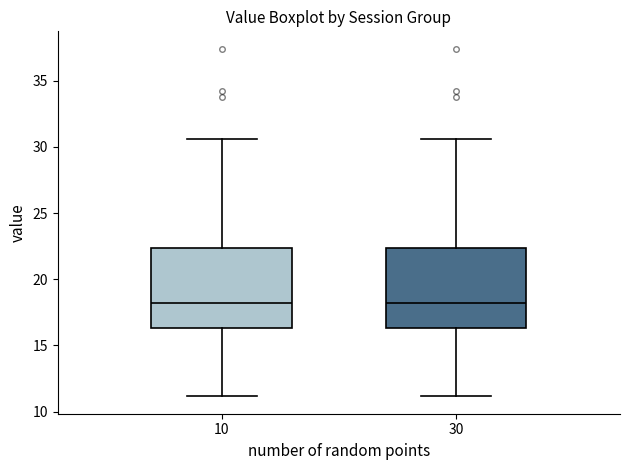

Reading left to right, read every box against the y-axis: the position of its median line, the range the box covers, and the ends of its whiskers. The values are not printed on the chart, so give them approximately, as read against the axis.

10: median 18.0, box 16.5 to 22.5, whiskers 11.0 to 30.5
30: median 18.0, box 16.5 to 22.5, whiskers 11.0 to 30.5